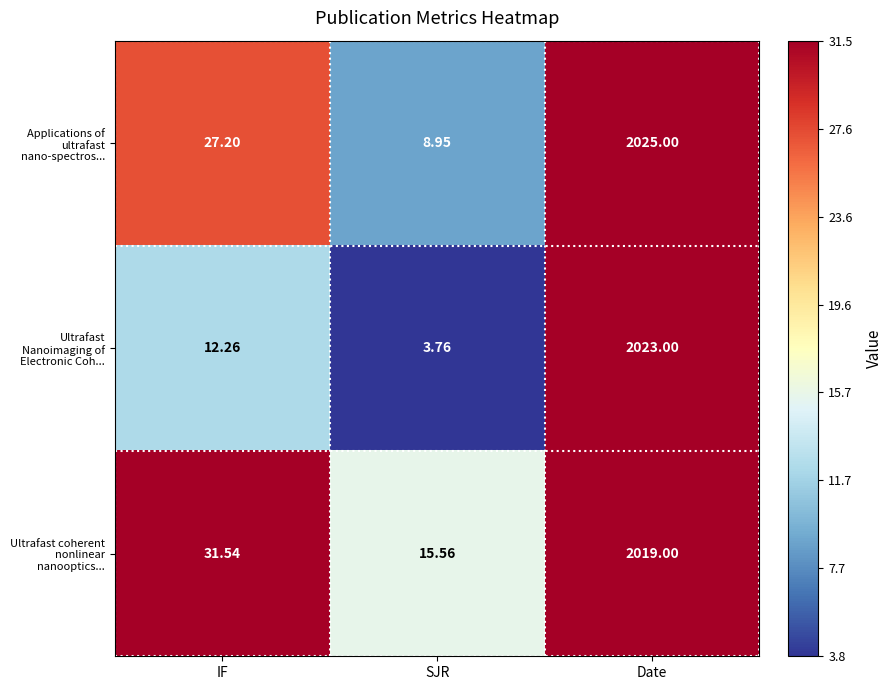

Which series has the largest total across all categories?

Ultrafast coherent nonlinear nanooptics...